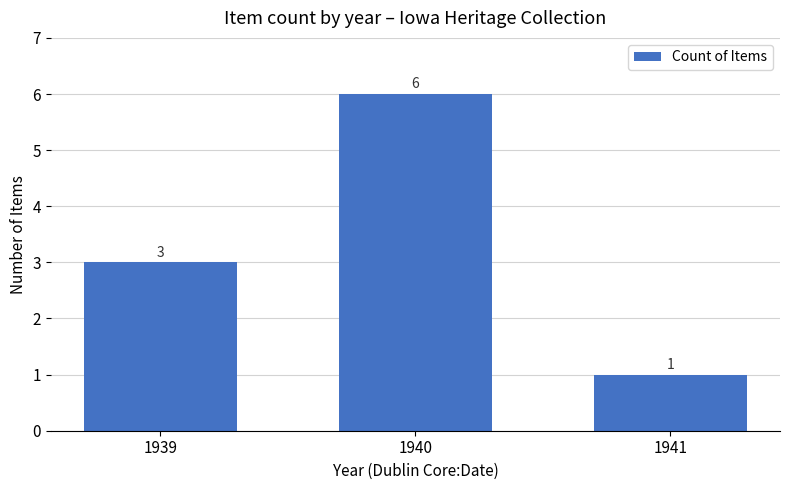

How many distinct data groups are displayed?

1